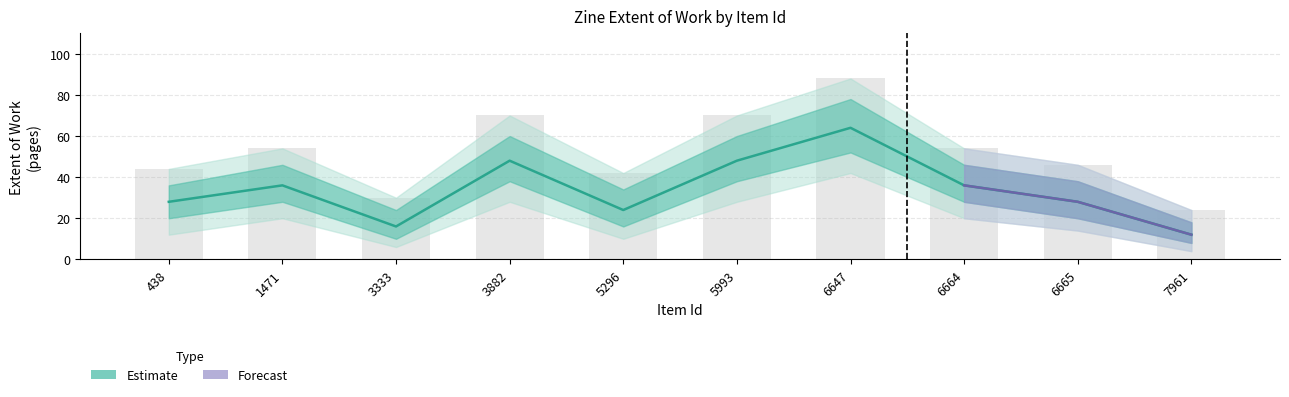

Reading left to right, what are all the values shown in this chart?

28	36	16	48	24	48	64	36	28	12